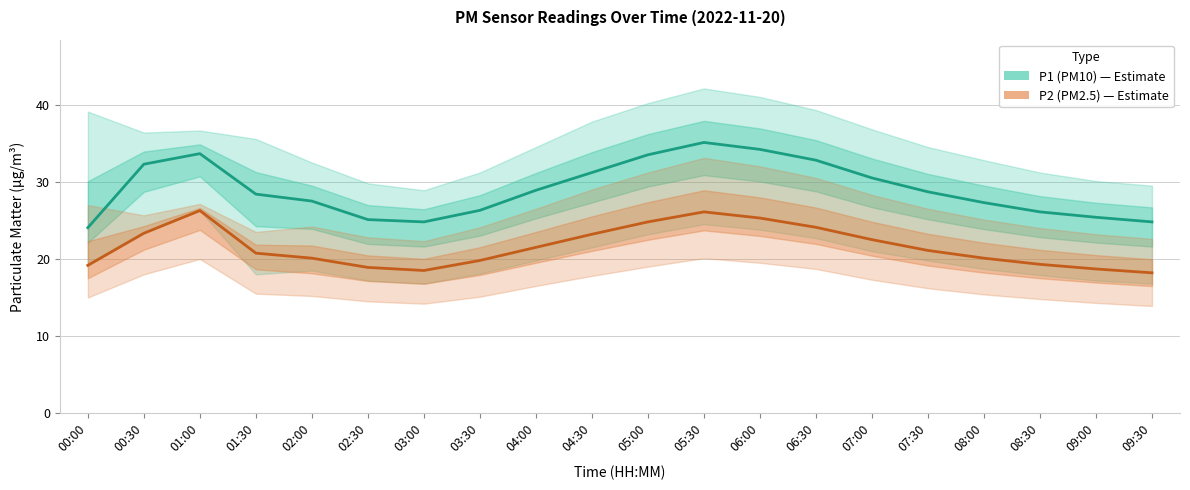

What is the spread (max minus min) of values at 03:00?

6.3